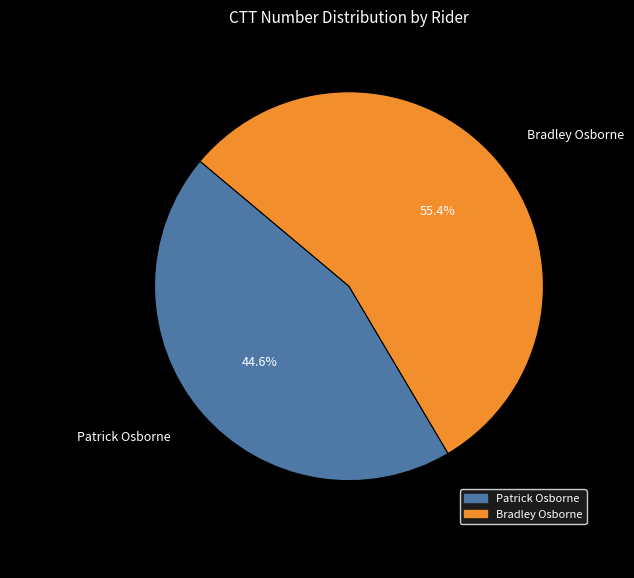

Which slice is the smallest?

Patrick Osborne